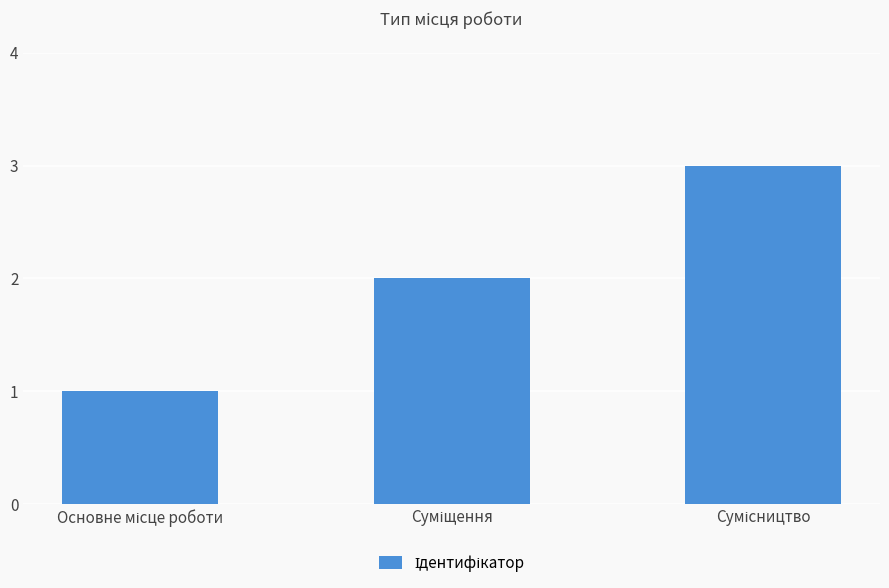

What is the maximum value shown in the chart?

3